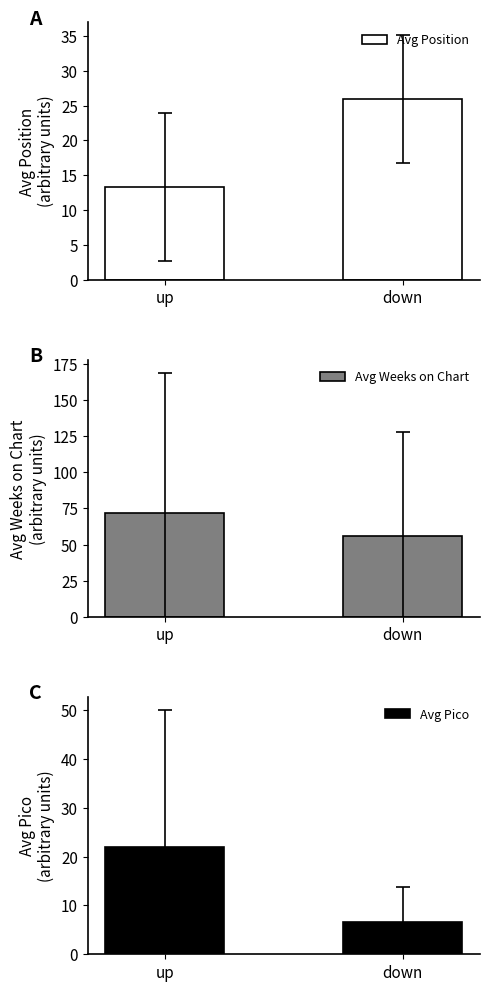

Between up and down, which series saw the biggest shift?

Avg Weeks on Chart